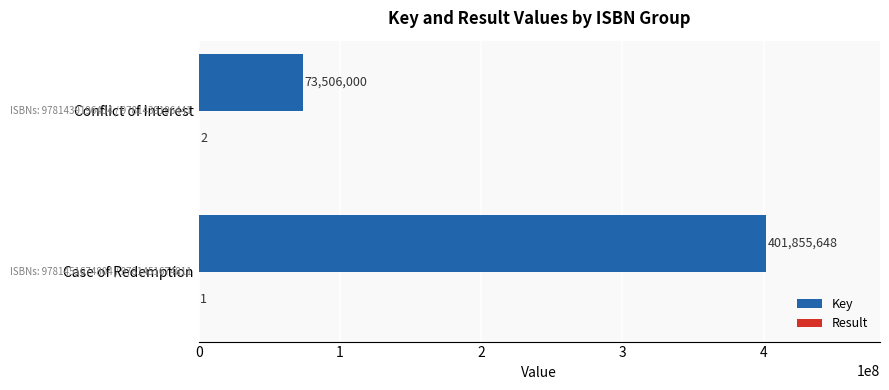

At which category is the sum across all series the highest?

Case of Redemption